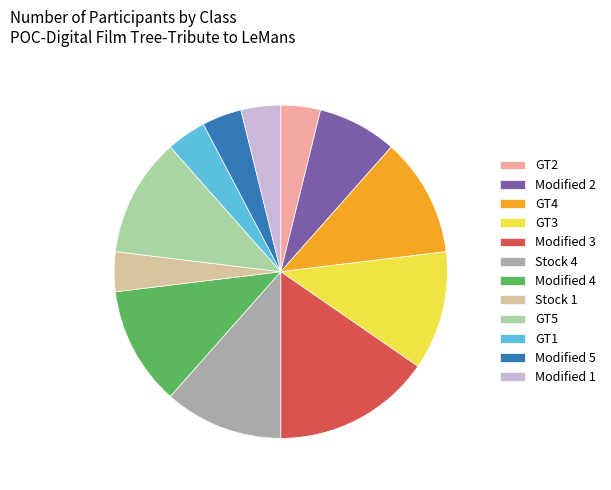

Does GT3 represent more than half of the total?

No